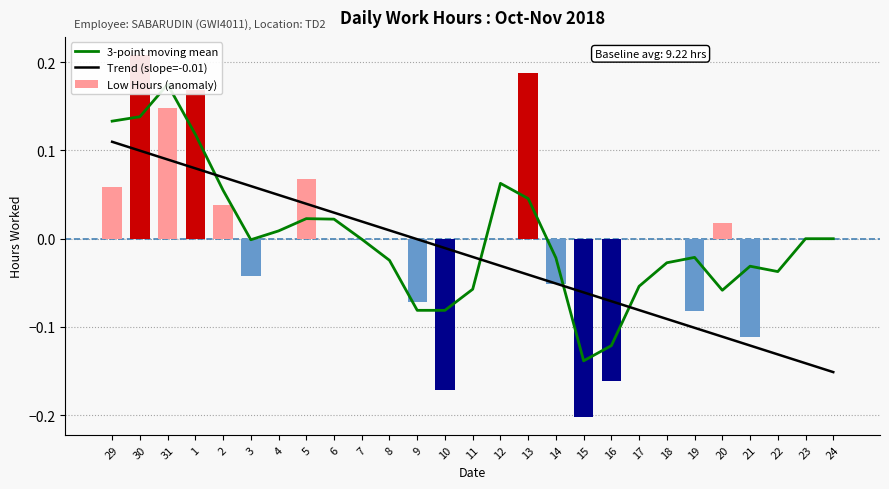

The Trend (slope=-0.01) series shows -0.1 at 17. True or false?

True